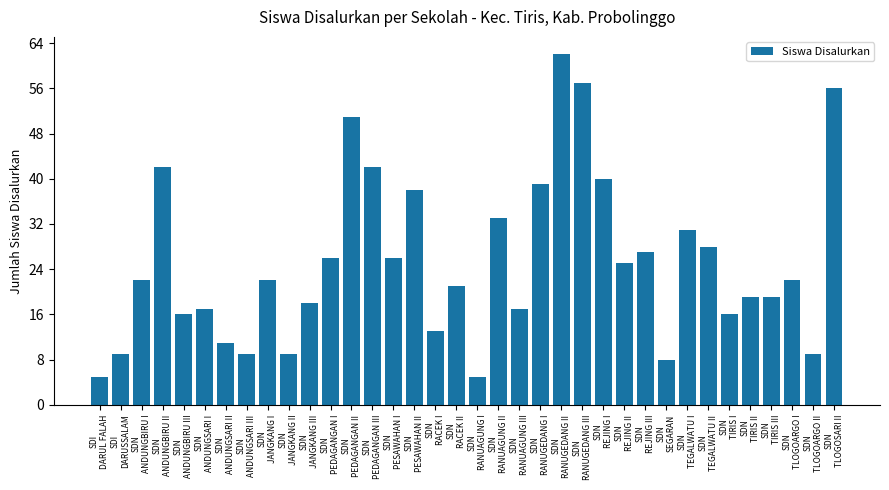

What is the value of the 10th bar from the left?

9